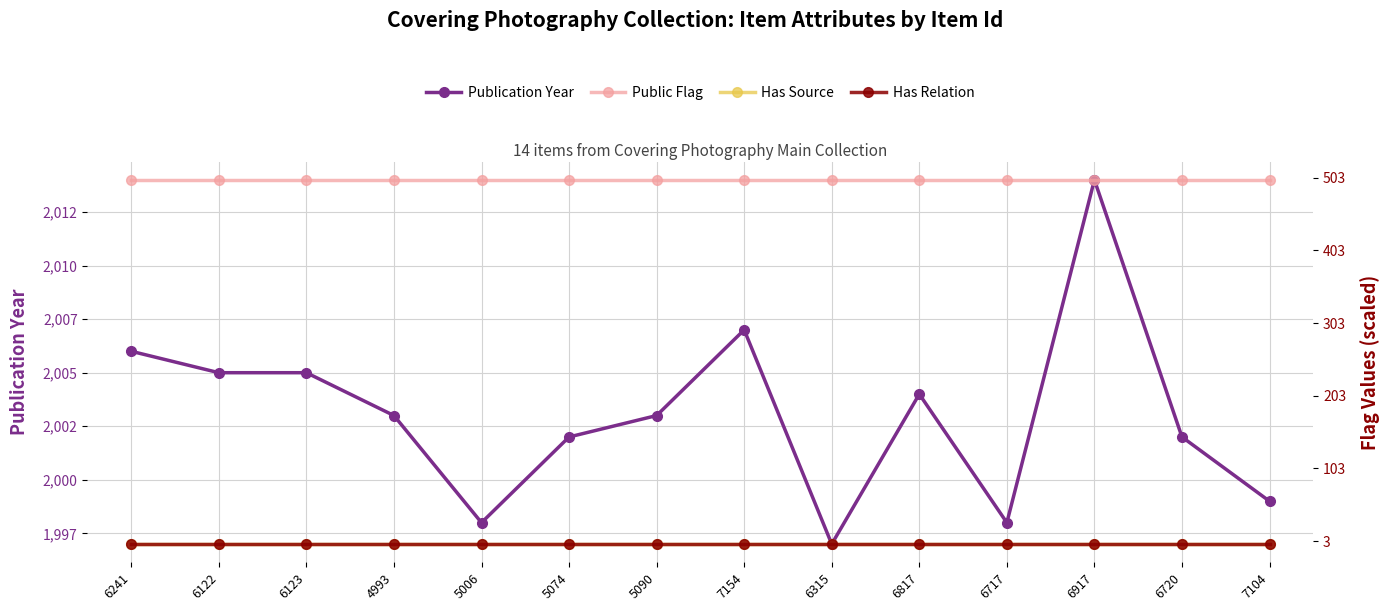

Reading left to right, list all the values displayed in this chart.

Publication Year: 2006	2005	2005	2003	1998	2002	2003	2007	1997	2004	1998	2014	2002	1999
Public Flag: 2497	2497	2497	2497	2497	2497	2497	2497	2497	2497	2497	2497	2497	2497
Has Source: 1996	1996	1996	1996	1996	1996	1996	1996	1996	1996	1996	1996	1996	1996
Has Relation: 1996	1996	1996	1996	1996	1996	1996	1996	1996	1996	1996	1996	1996	1996